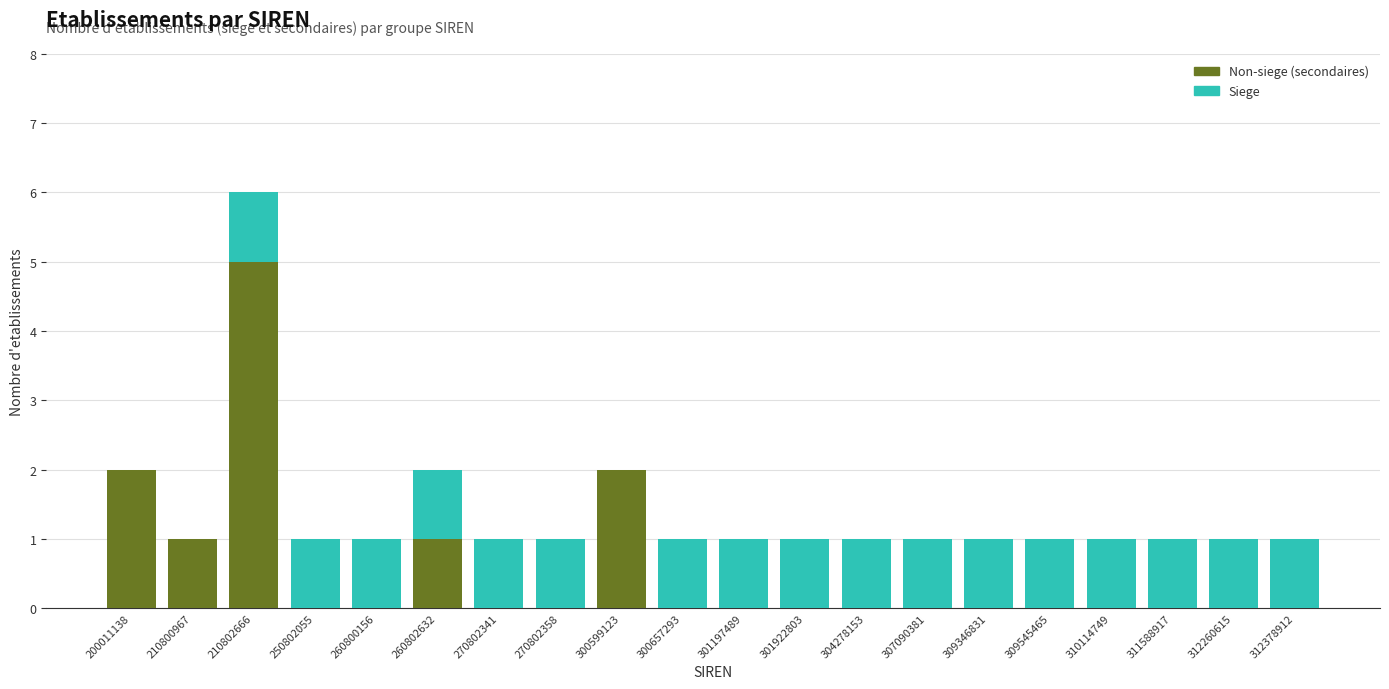

The value of Non-siege (secondaires) at 310114749 is 0. True or false?

True